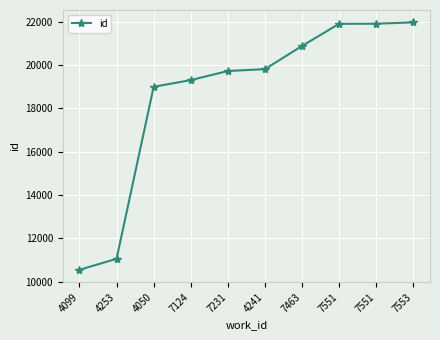

Count the number of data series in this chart.

1